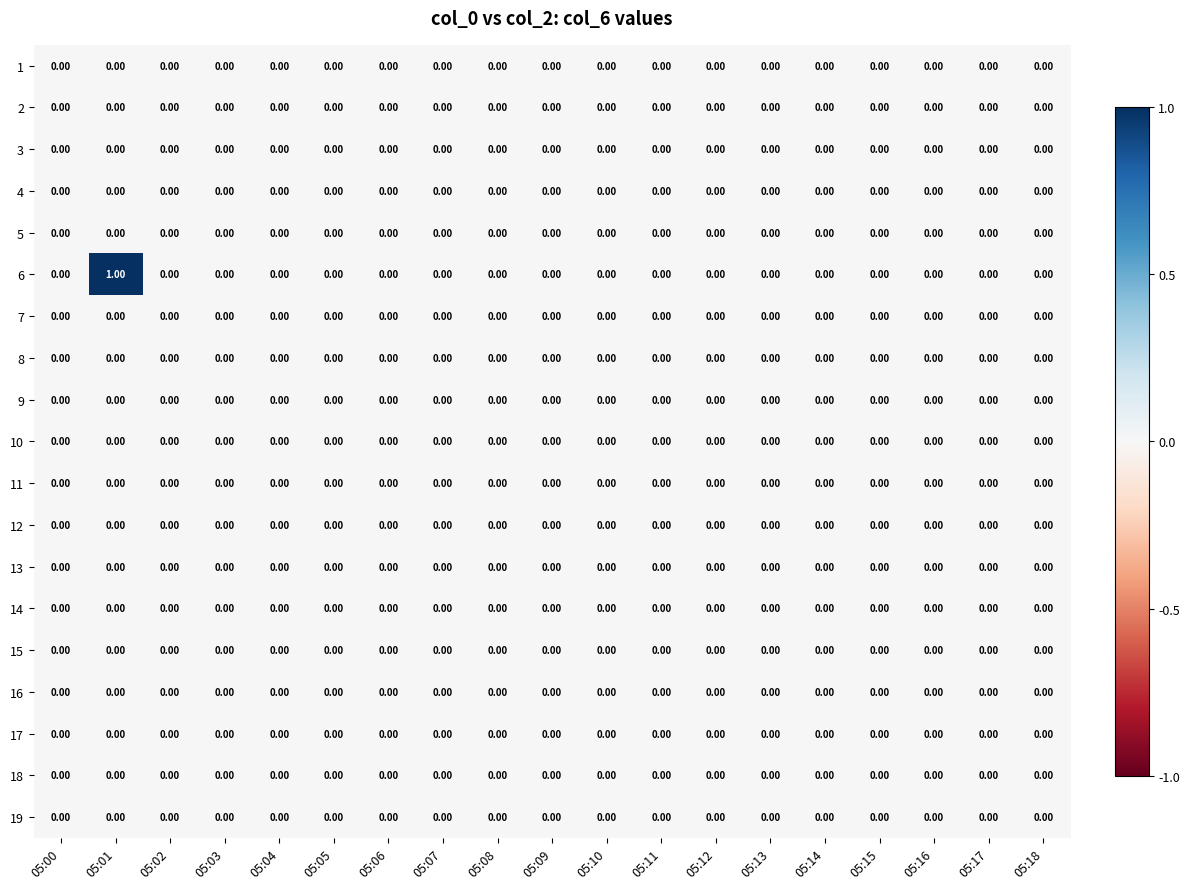

At which category does the chart reach its peak across all series?

05:01